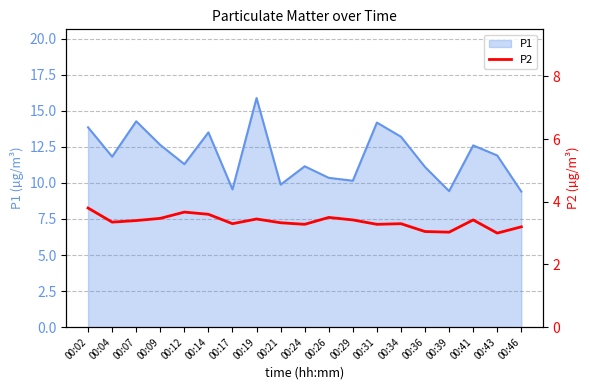

What is the highest value of the P1 series?

15.9